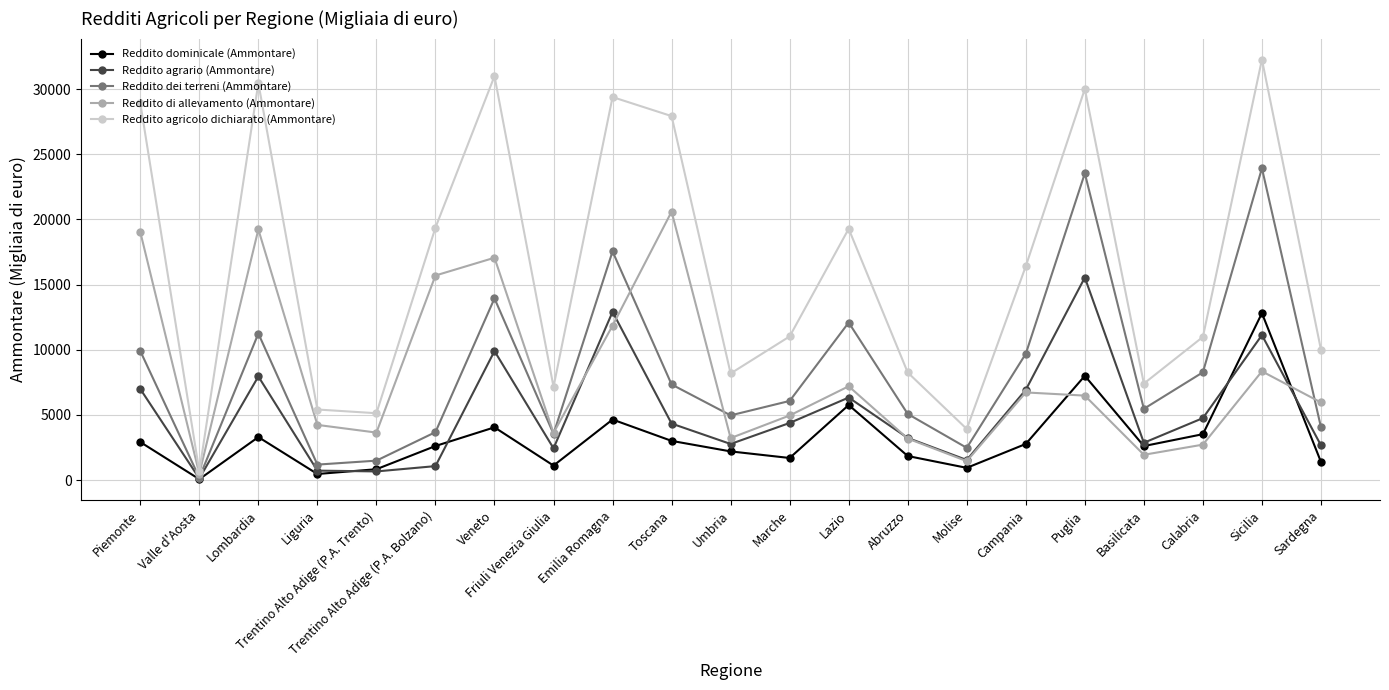

True or false: Reddito dominicale (Ammontare) has a value of 1388 at Lombardia.

False